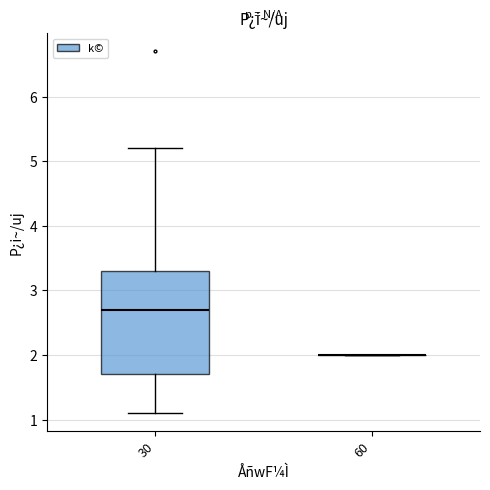

Reading left to right, read every box against the y-axis: the position of its median line, the range the box covers, and the ends of its whiskers. The values are not printed on the chart, so give them approximately, as read against the axis.

30: median 2.7, box 1.7 to 3.3, whiskers 1.1 to 5.2
60: box collapsed to a line at 2.0, whiskers 2.0 to 2.0